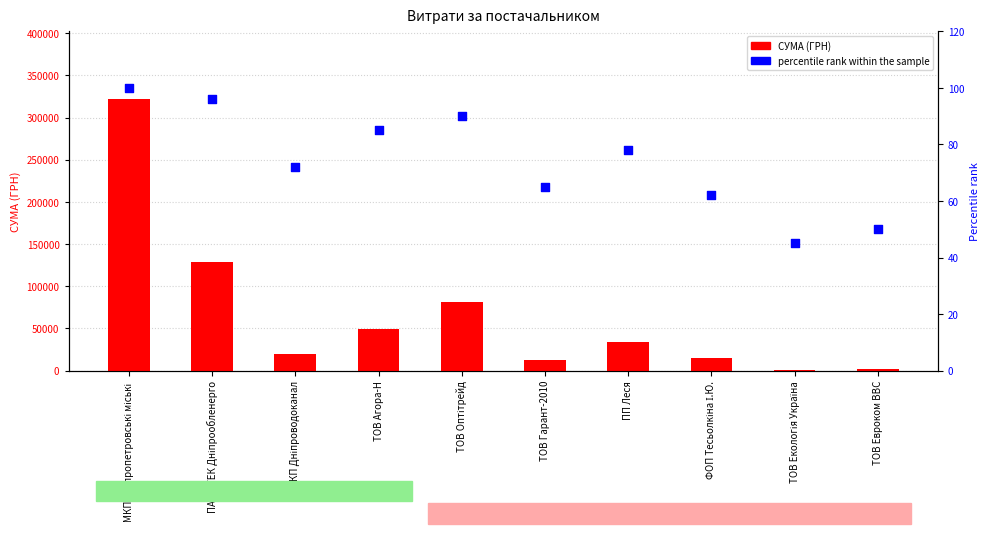

Which series contains the lowest Y value?

percentile rank within the sample